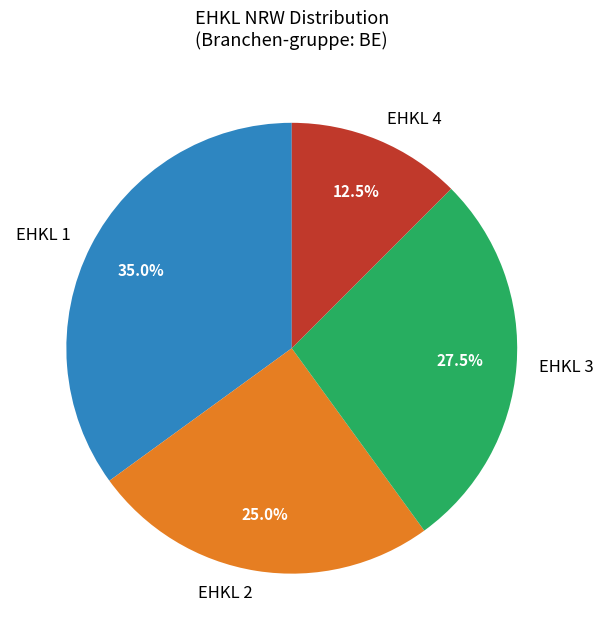

Combined, do EHKL 2 and EHKL 1 account for over 50%?

Yes